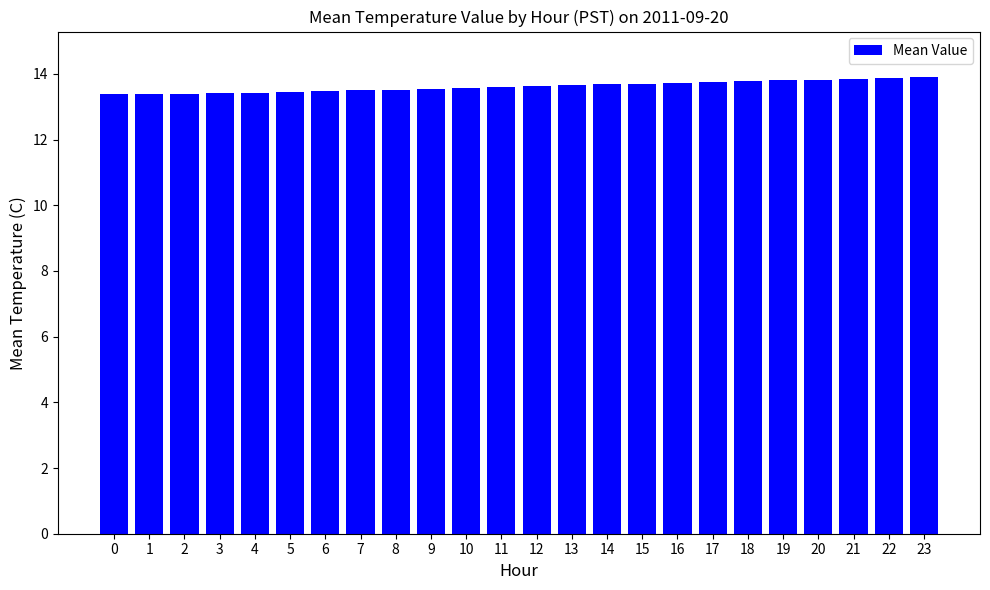

How many series are shown in this chart?

1